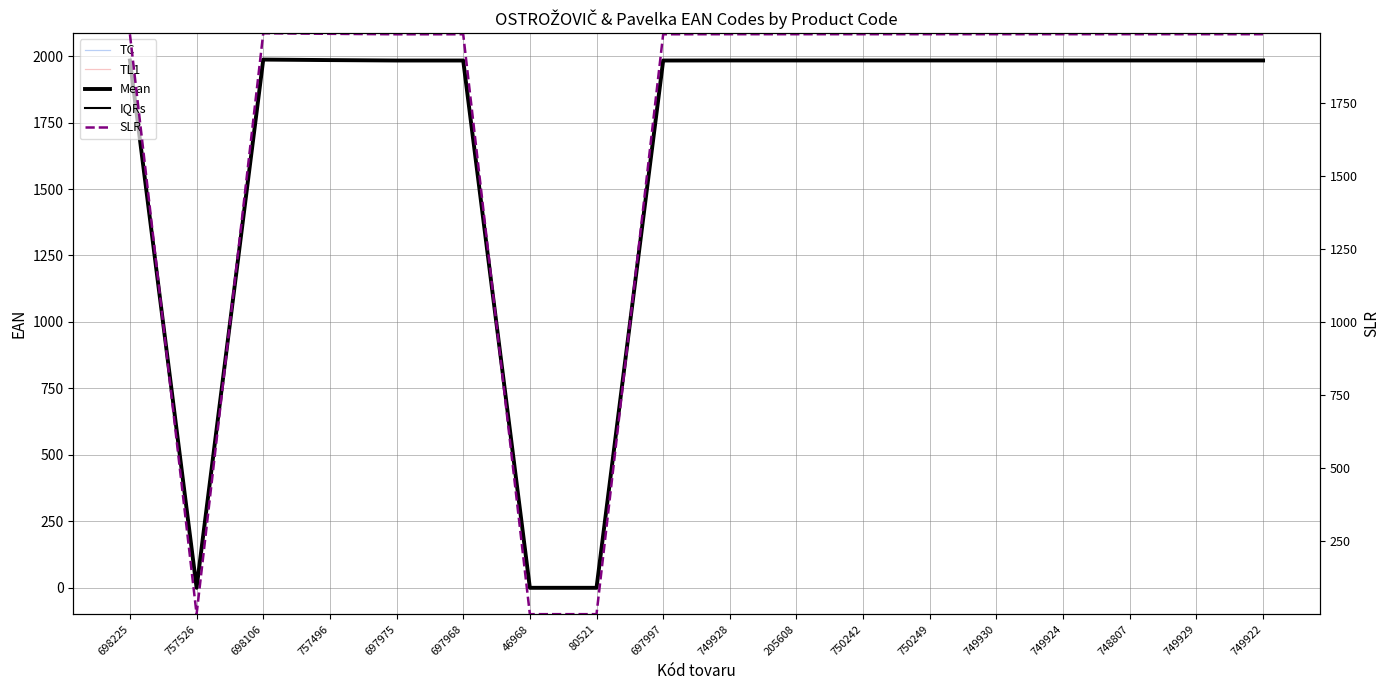

What are all the series names shown in the legend?

TC, TL1, Mean, IQRs, SLR